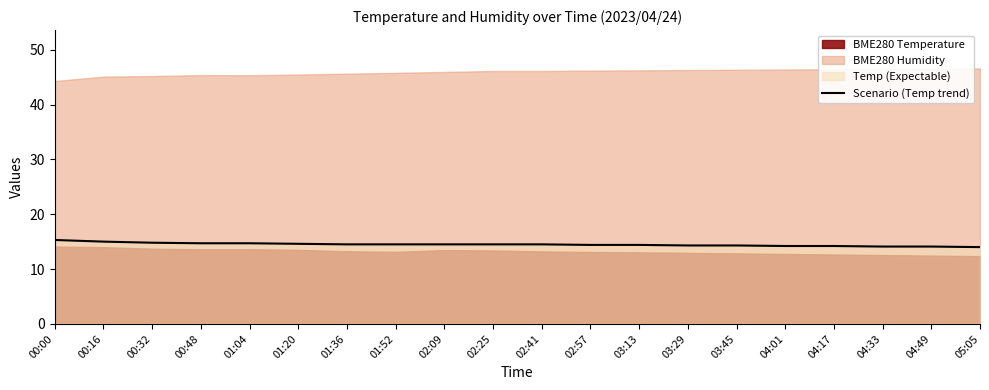

The chart shows a value of 23.1 at 01:04. True or false?

False